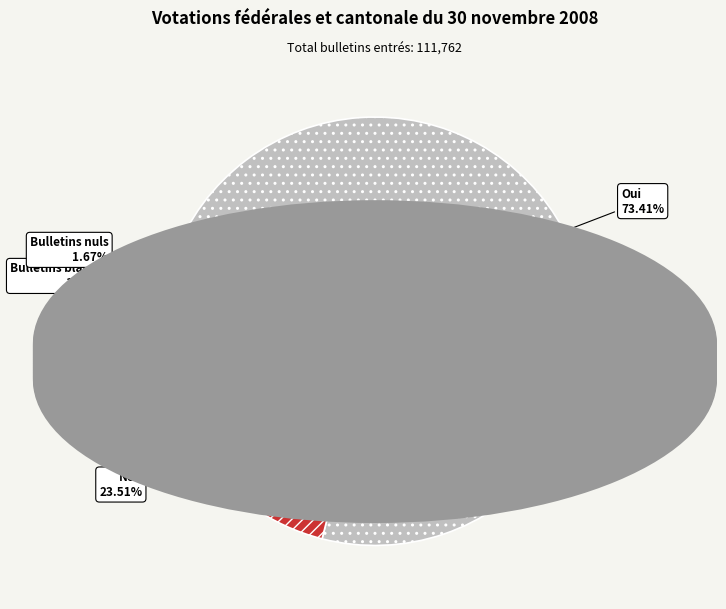

True or false: Bulletins blancs accounts for 1% of the total.

True